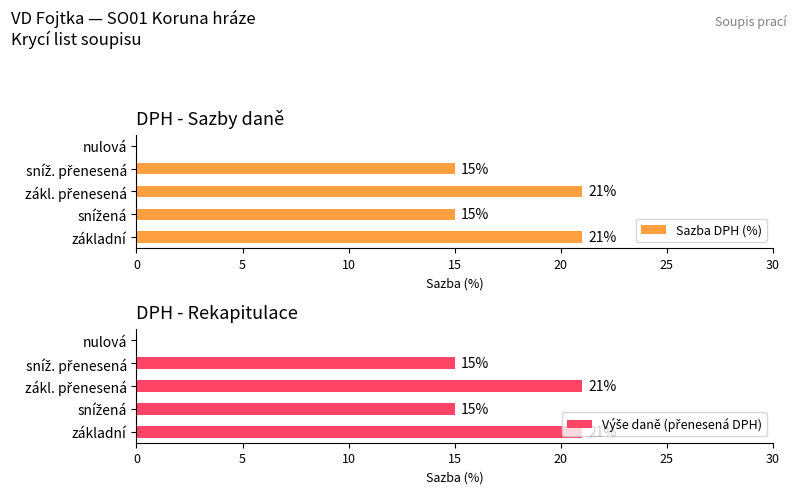

At how many categories does at least one series exceed 2?

4